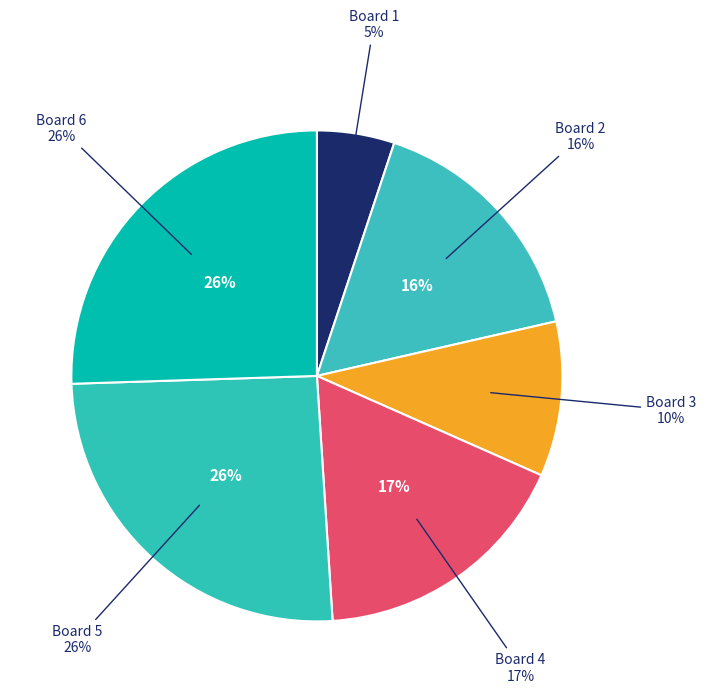

Is it true that Board 5 is 15% of the pie?

False